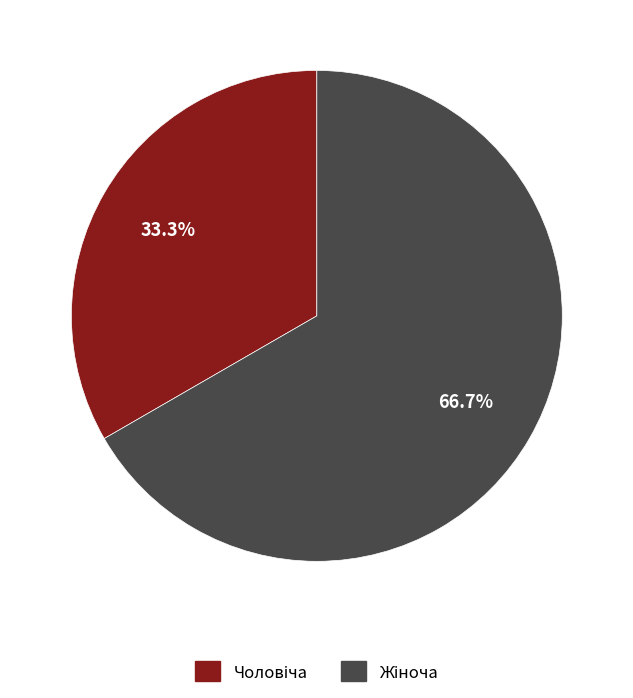

Is there any slice that represents more than half of the pie?

Yes